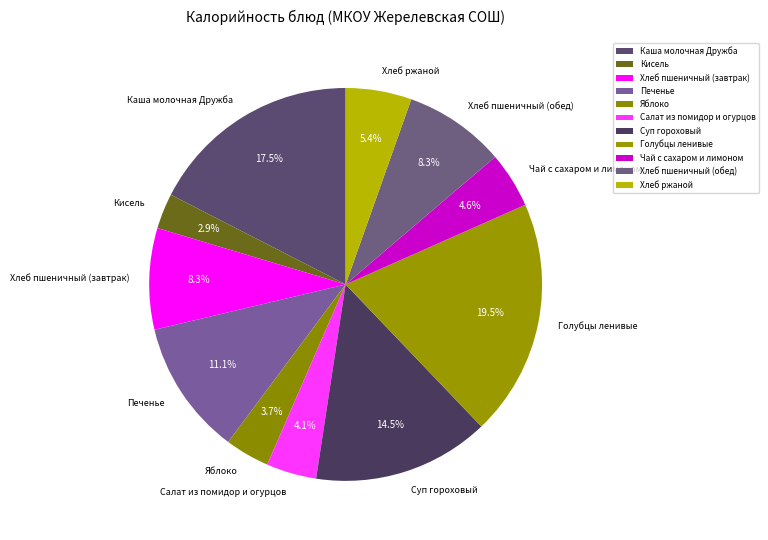

What is the largest slice in the pie chart?

Голубцы ленивые